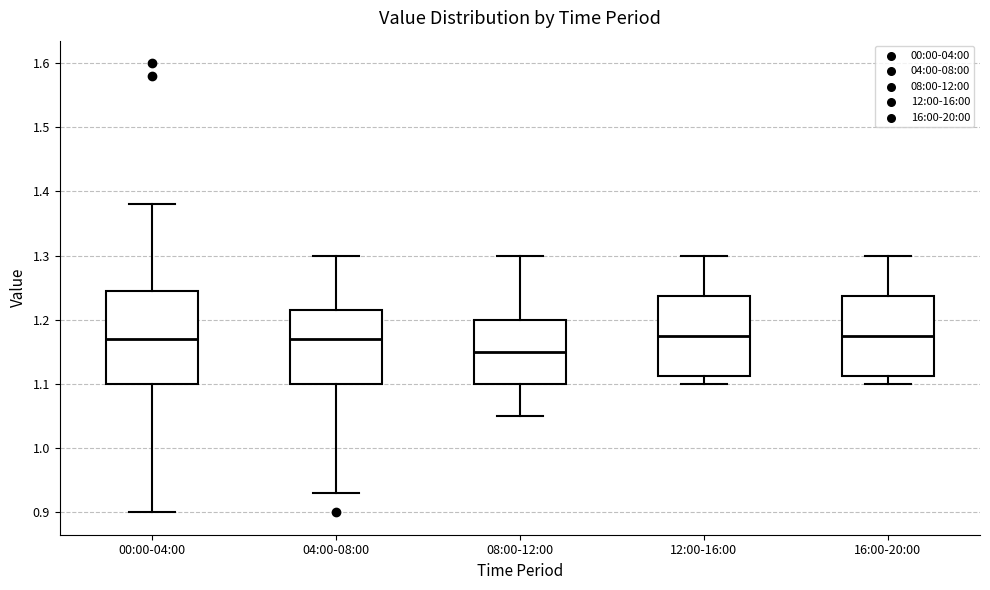

Reading left to right, transcribe this box plot: for each box, give where its median line is, the range the box spans, and where its two whiskers end, as read against the y-axis. The values are not printed on the chart, so give them approximately, as read against the axis.

00:00-04:00: median 1.17, box 1.10 to 1.25, whiskers 0.90 to 1.38
04:00-08:00: median 1.17, box 1.10 to 1.22, whiskers 0.93 to 1.30
08:00-12:00: median 1.15, box 1.10 to 1.20, whiskers 1.05 to 1.30
12:00-16:00: median 1.18, box 1.11 to 1.24, whiskers 1.10 to 1.30
16:00-20:00: median 1.18, box 1.11 to 1.24, whiskers 1.10 to 1.30